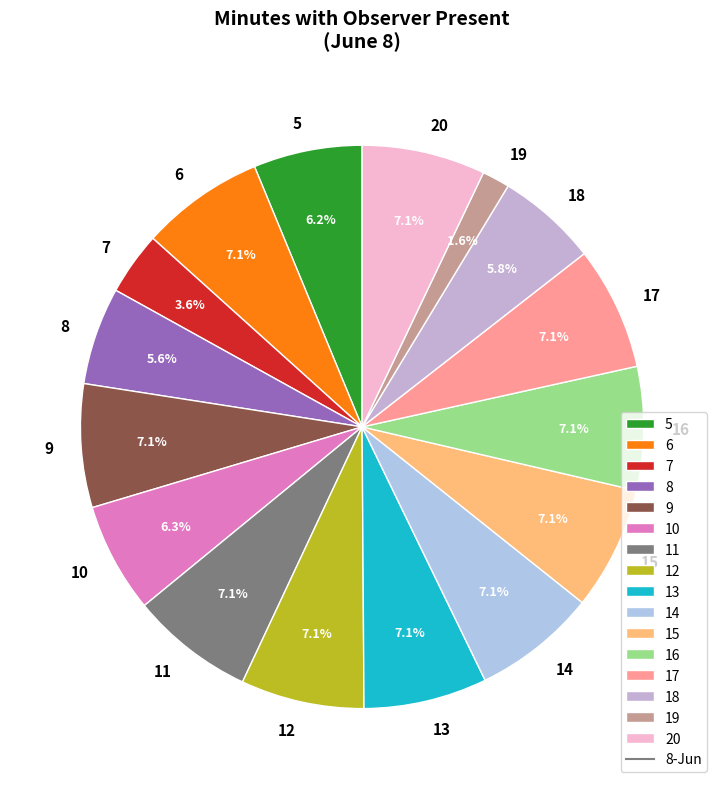

Which has a higher value, 19 or 9?

9